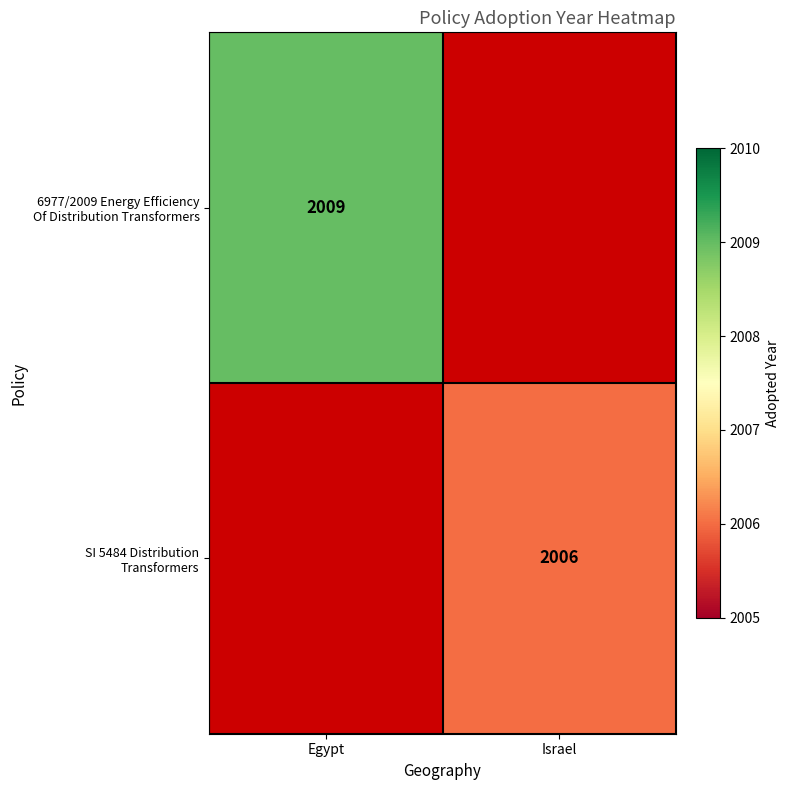

How many categories are shown in the chart?

2